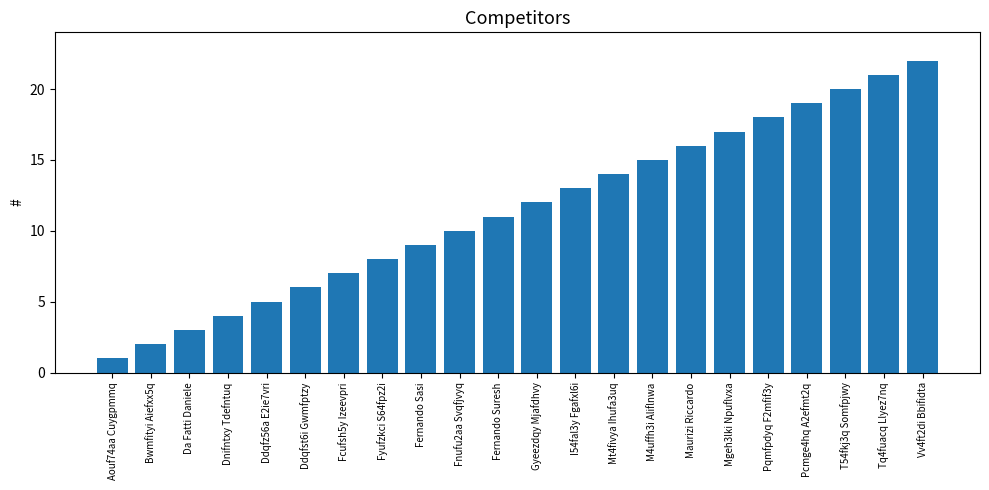

How many data points are less than 12?

11